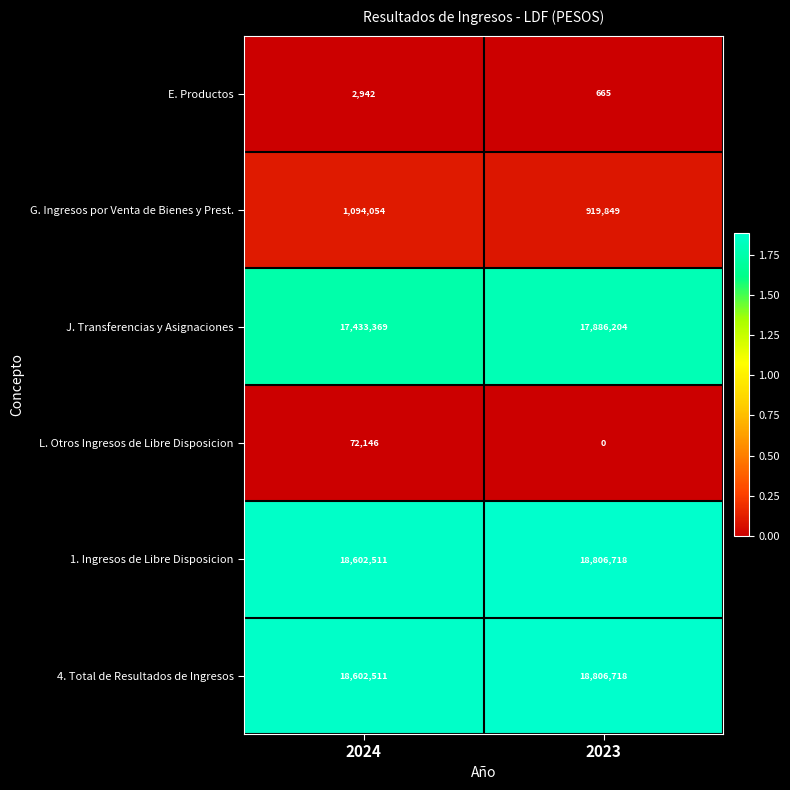

What is the average value of the L. Otros Ingresos de Libre Disposicion series?

36073